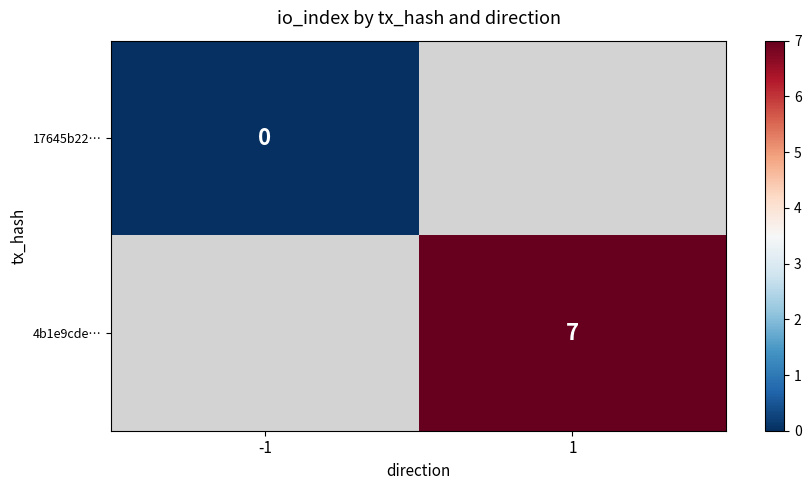

The 4b1e9cde… series shows 11 at 1. True or false?

False